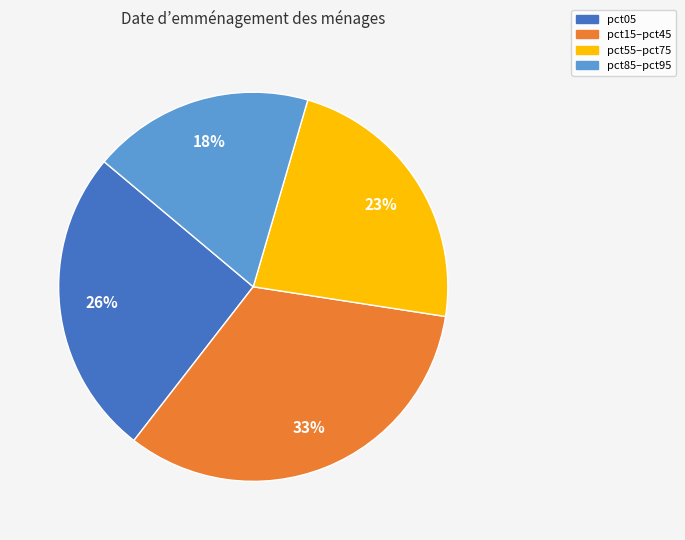

To the nearest percent, what is the difference between the largest and smallest slice percentages?

15%